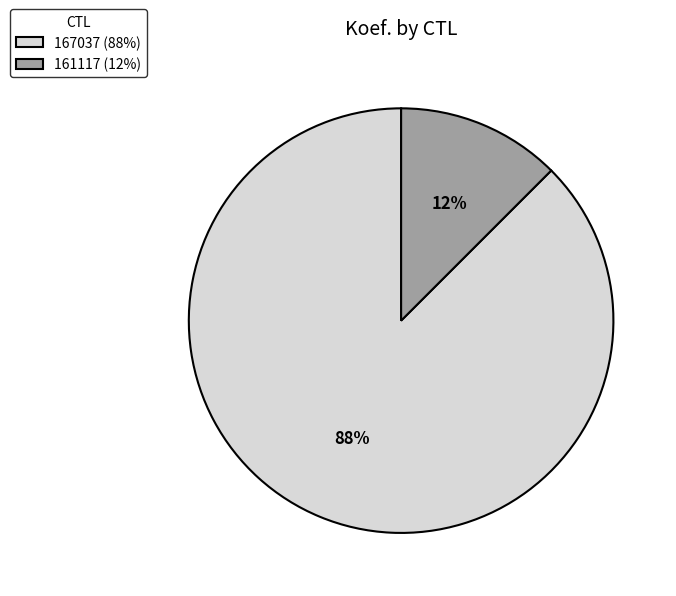

Rank the categories by value from lowest to highest.

161117, 167037